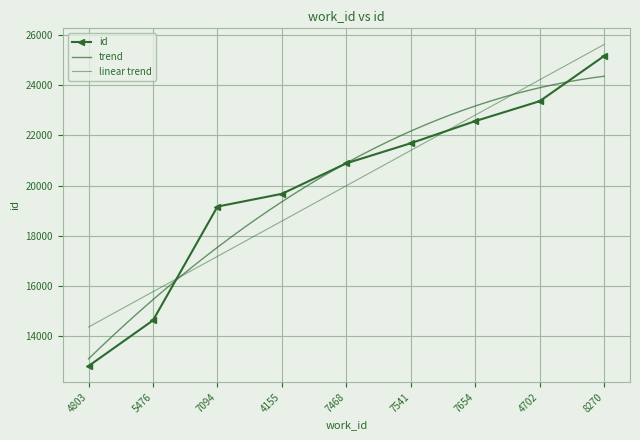

What is the minimum value shown in the chart?

12822